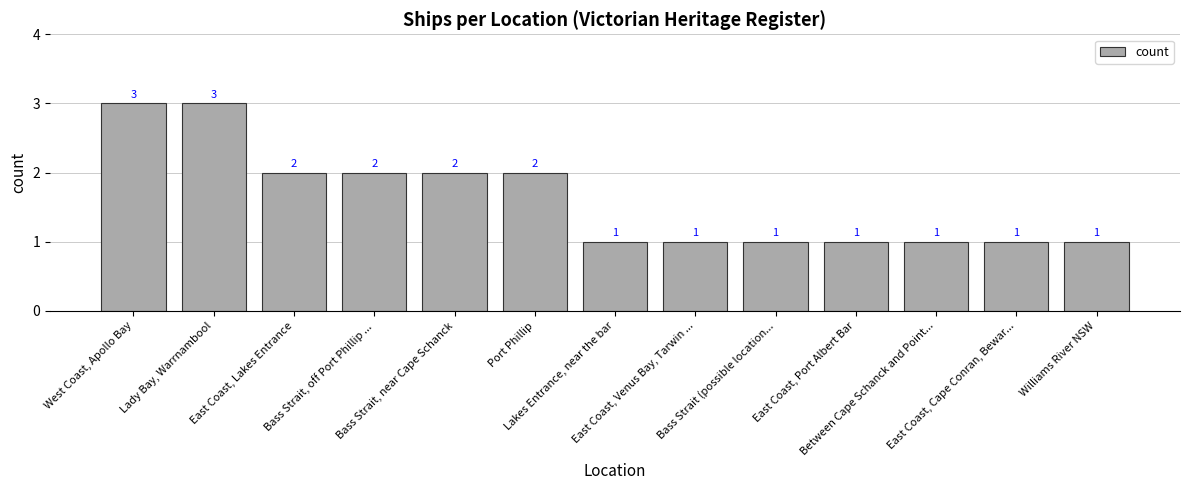

Are the bars grouped side by side (vs. stacked)?

No